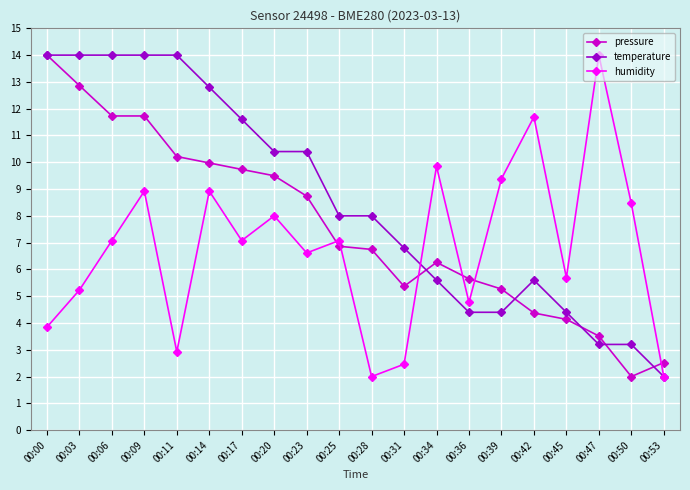

What is the smallest value displayed?

2.0